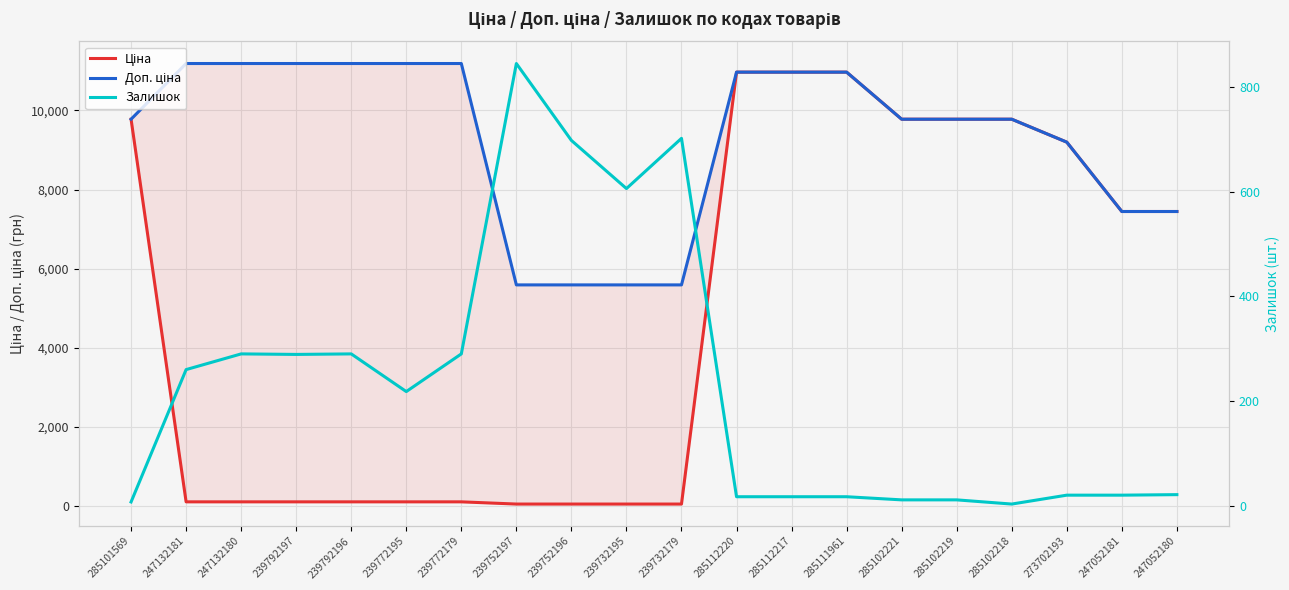

What is the label of the 8th point from the right?

285112217